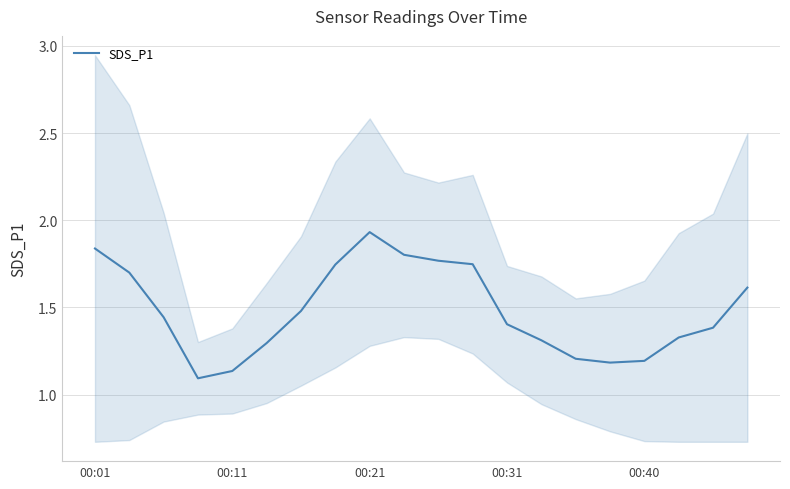

What is the change in value from 00:01 to 00:31?

-0.4